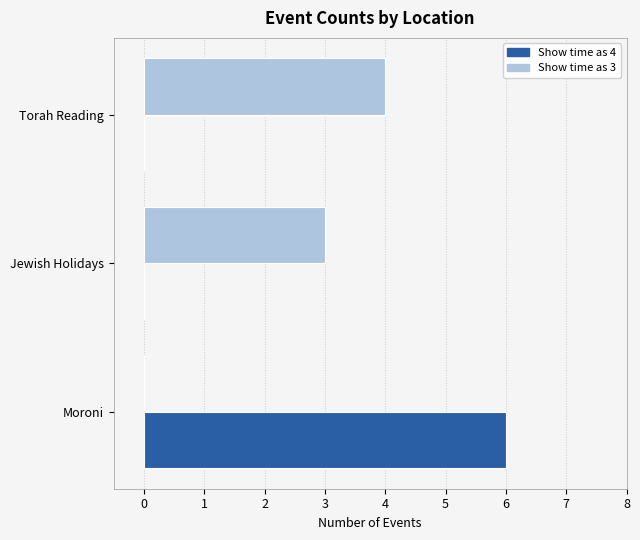

What is the total value across all series at Jewish Holidays?

3